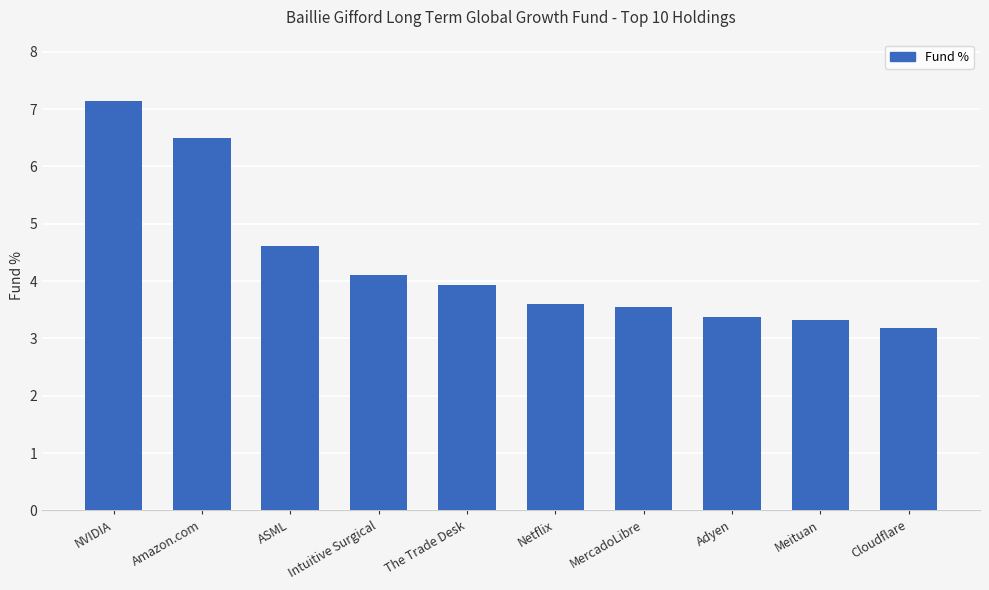

The chart shows a value of 3.3 at Meituan. True or false?

True